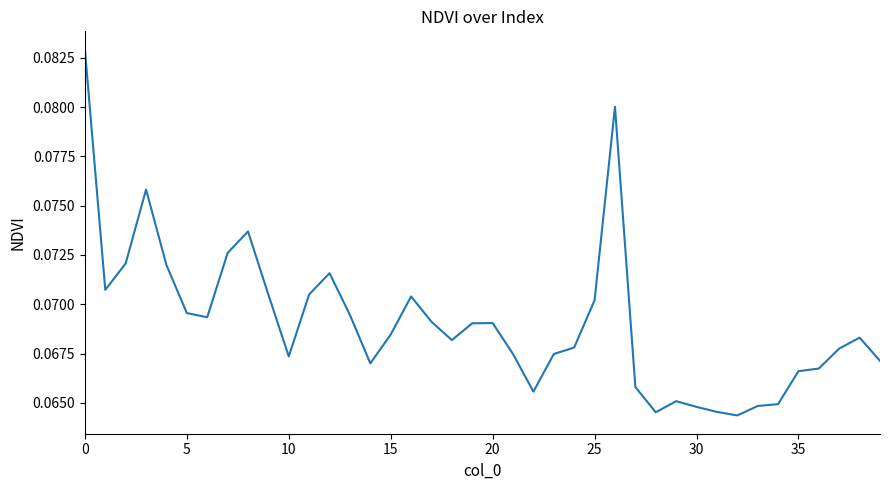

What is the value of the 16th point from the left?

0.1